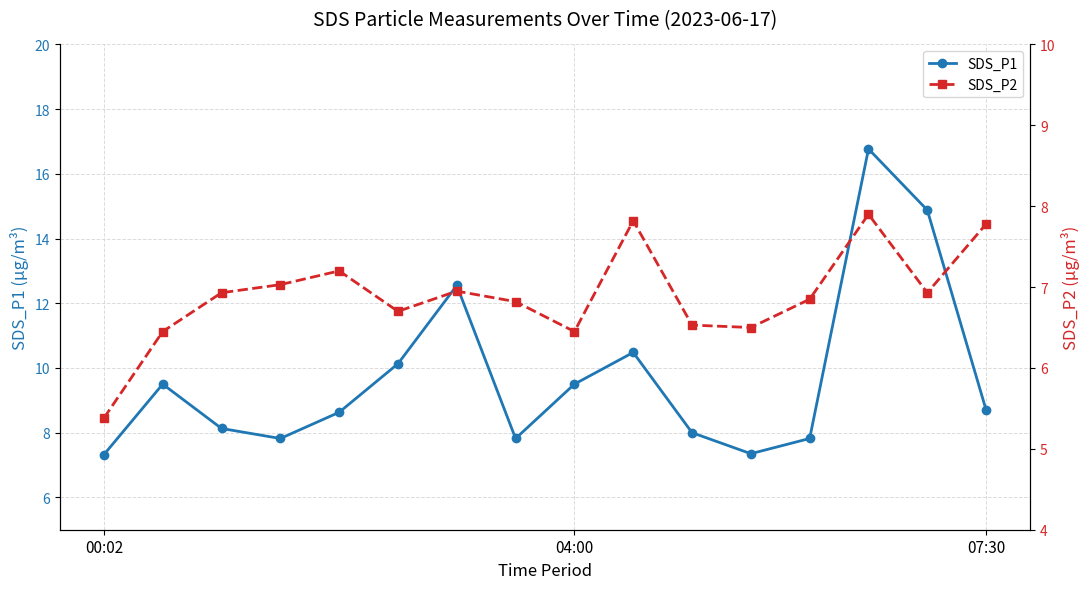

What is the highest value of the SDS_P1 series?

16.8